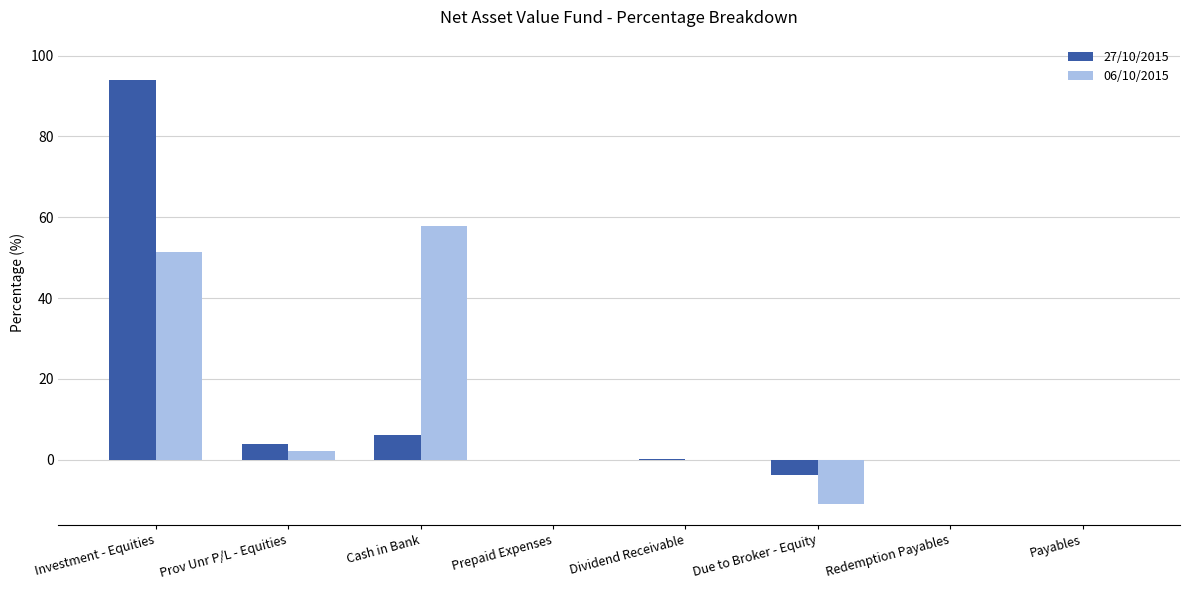

Are the bars grouped side by side (vs. stacked)?

Yes